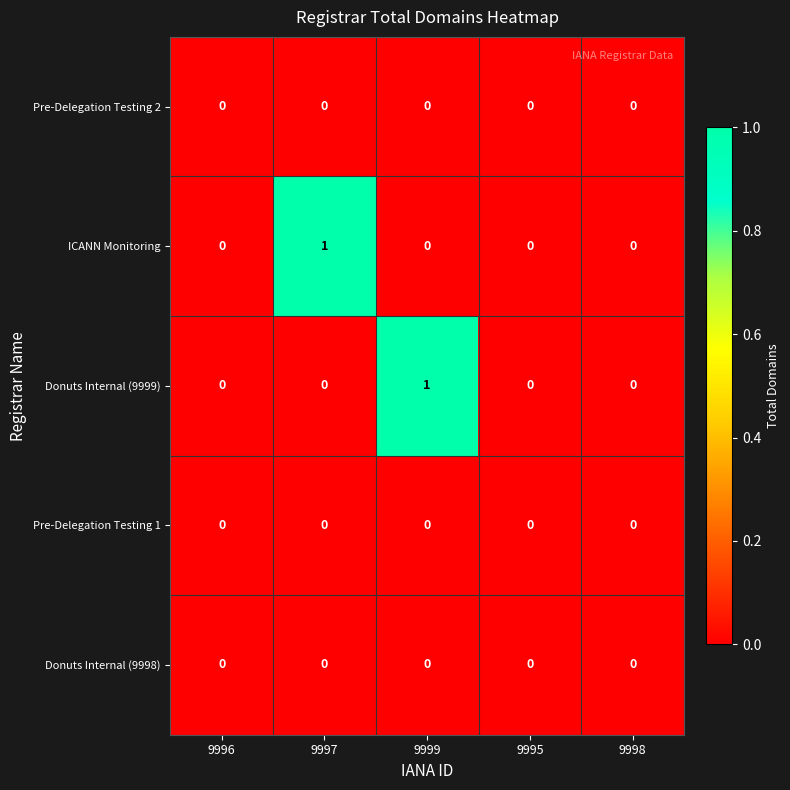

How many ICANN Monitoring values are between 0 and 1?

5